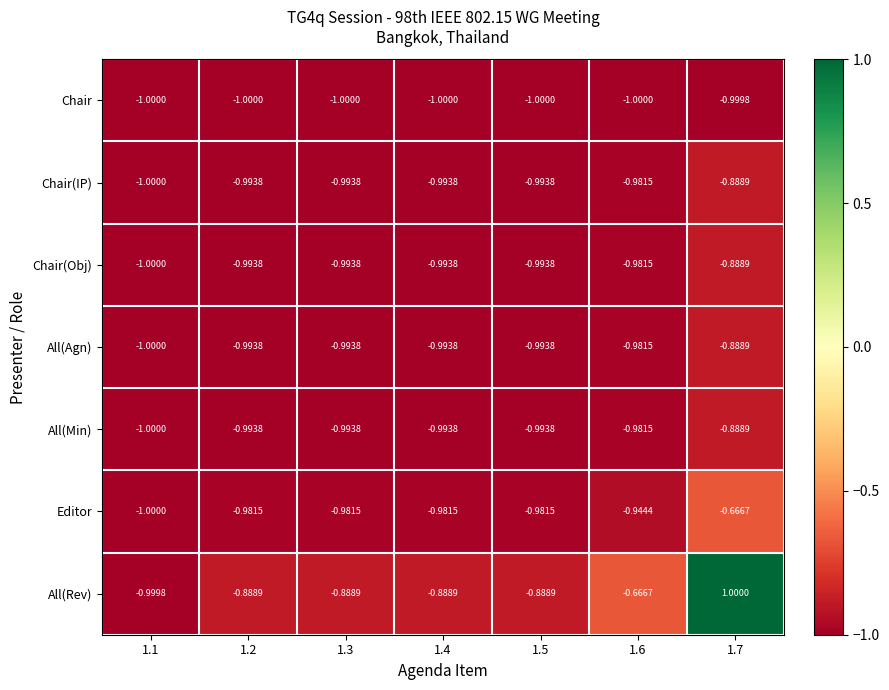

Is the value of Editor at 1.2 greater than the value of Chair(IP) at 1.2?

Yes